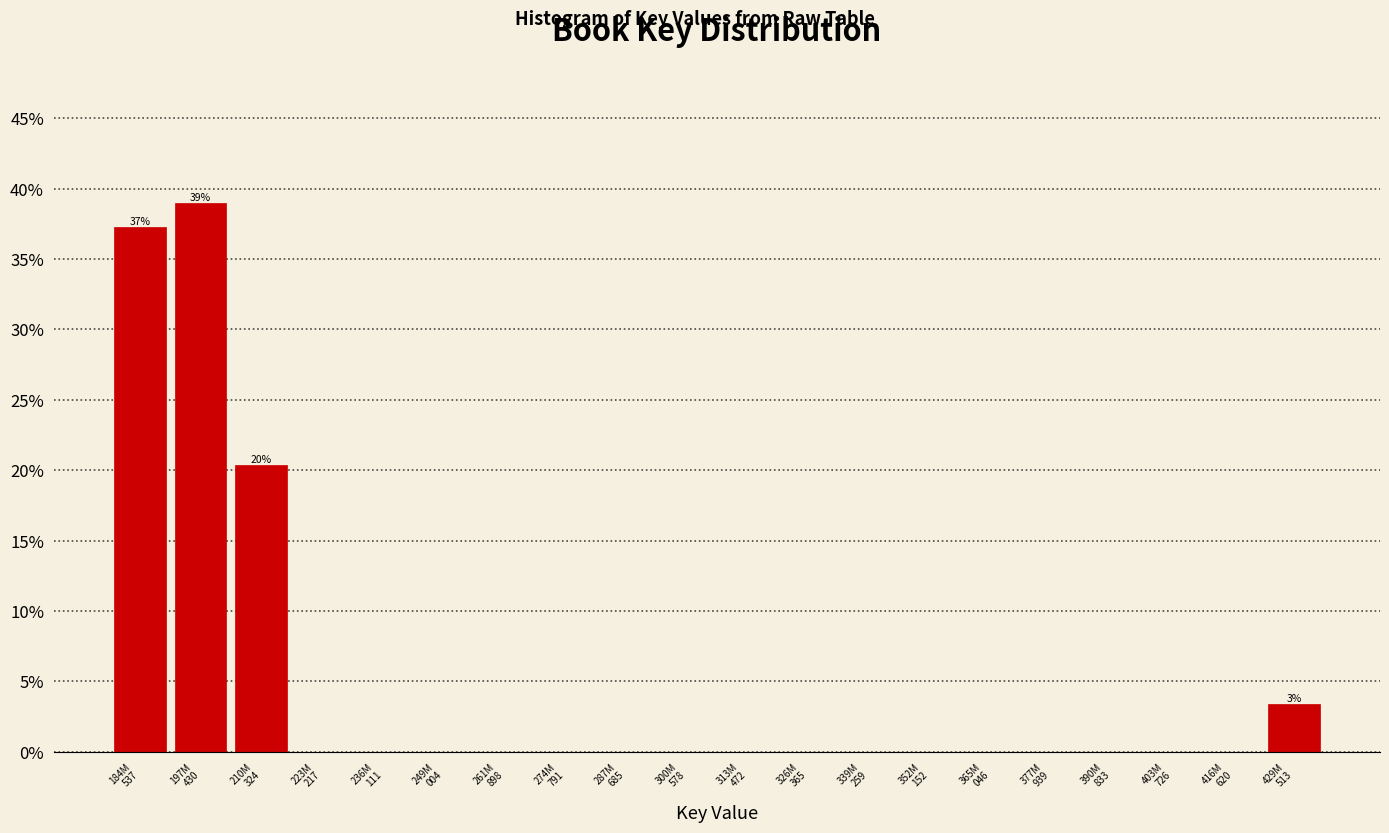

What is the maximum value shown in the chart?

39.0